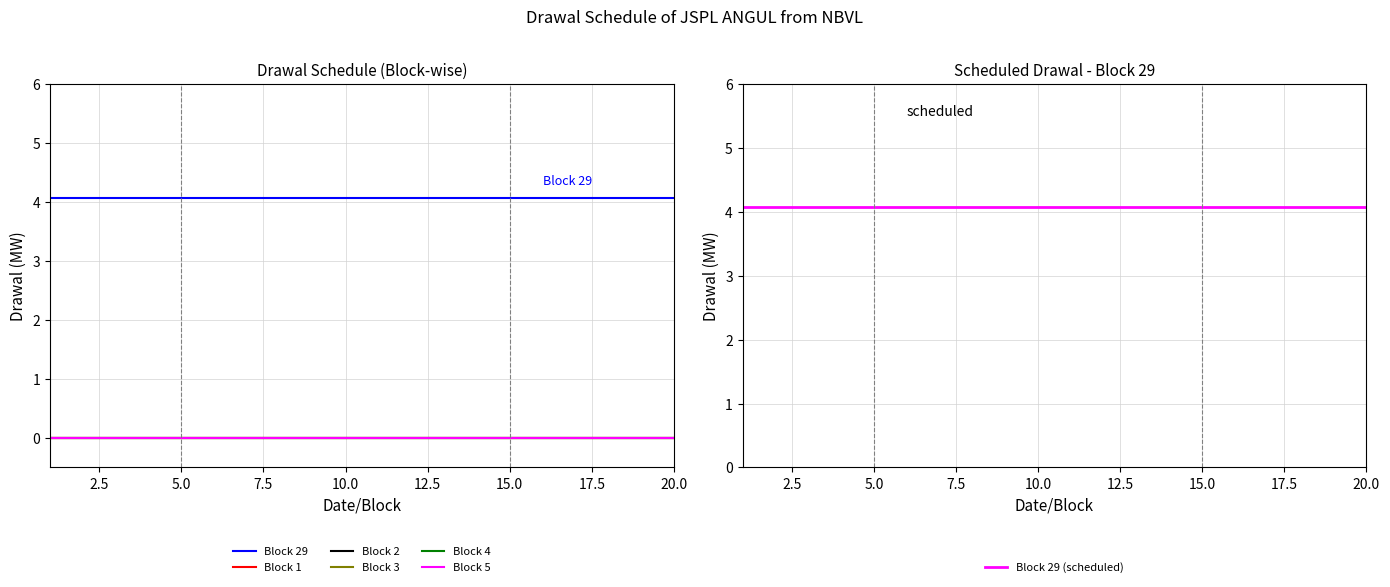

True or false: Block 5 has more than 0 interior local peaks.

False